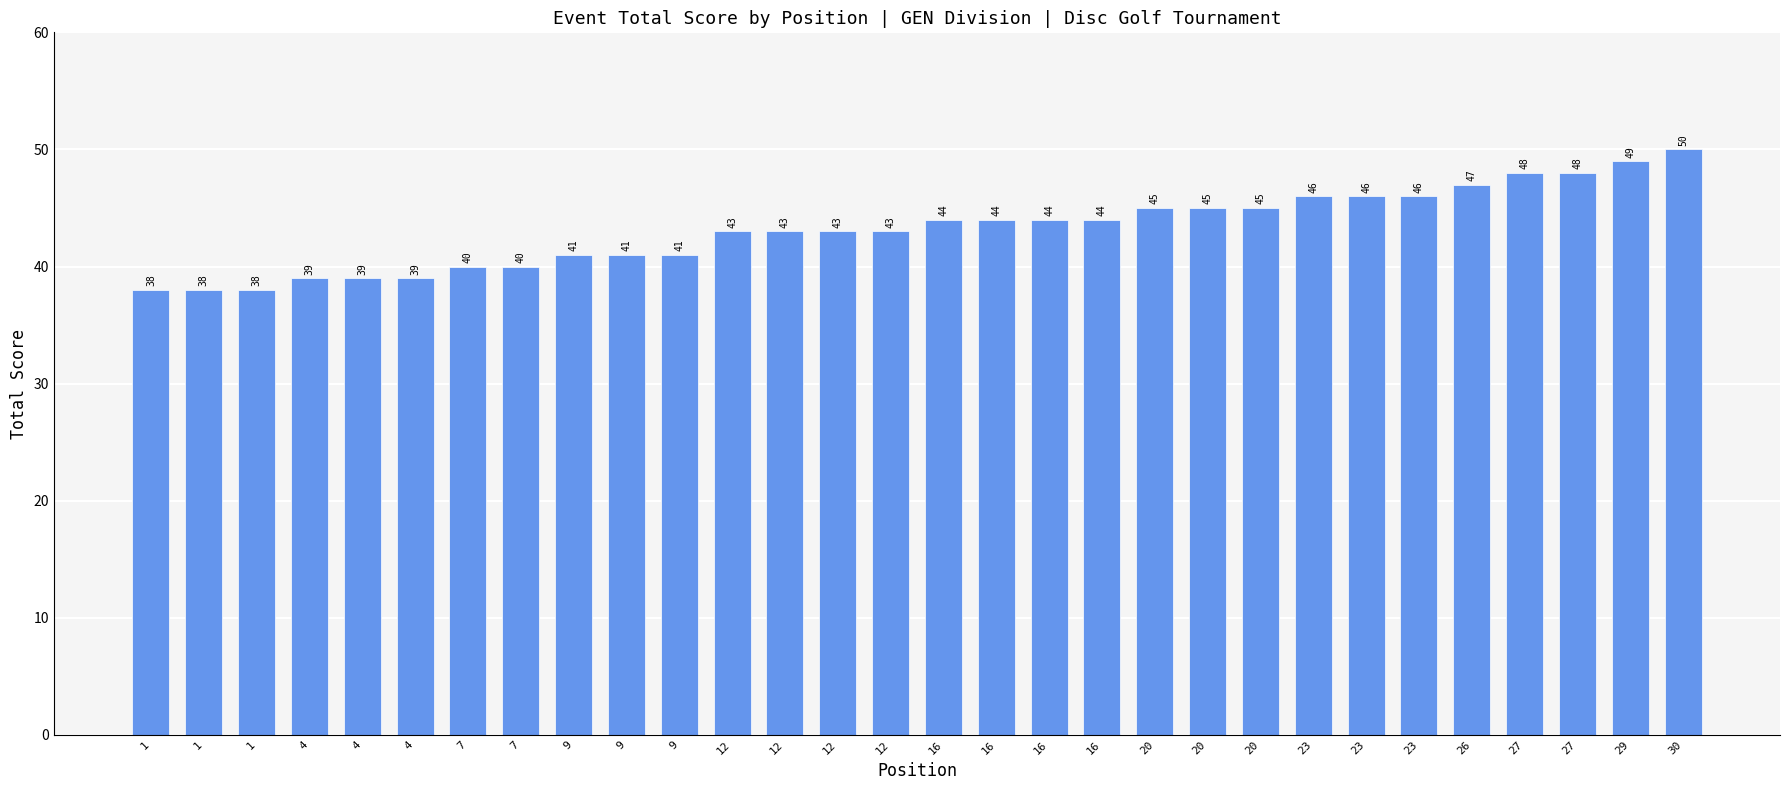

How many values are below 44?

15